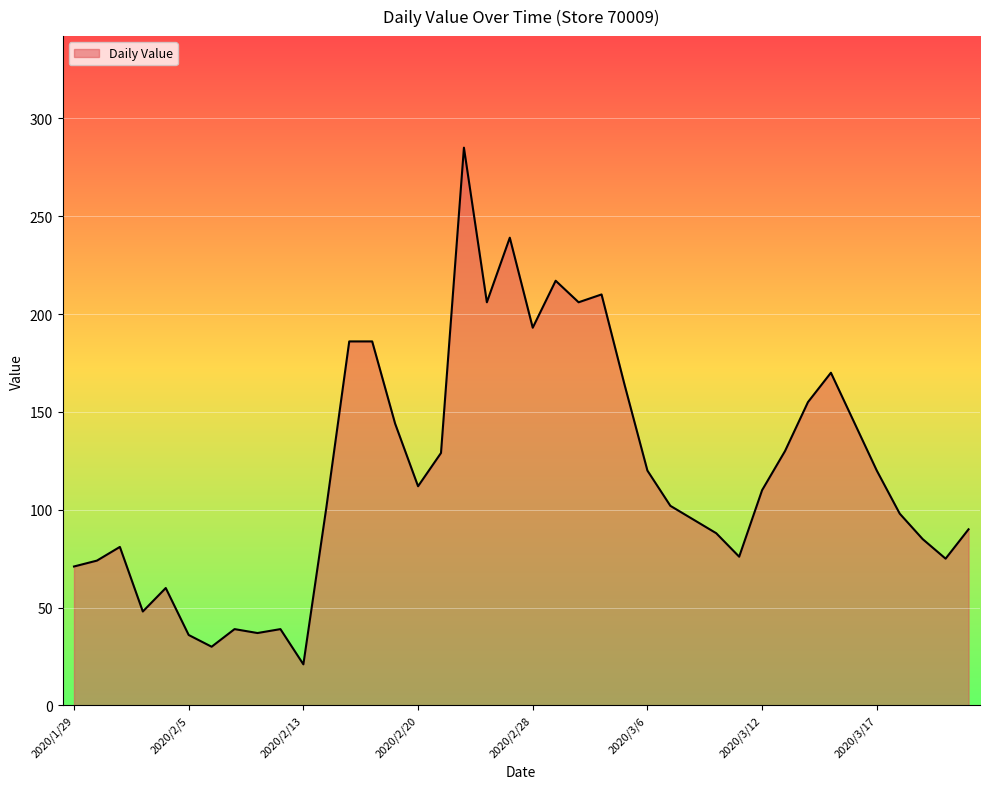

What is the difference between the maximum and minimum values?

264